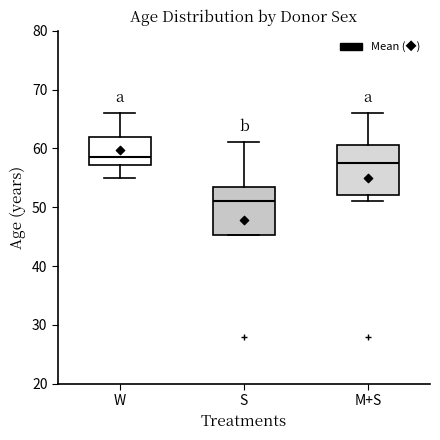

Where is the lower edge of the box for S on the y-axis? The values are not printed on the chart, so give them approximately, as read against the axis.

45